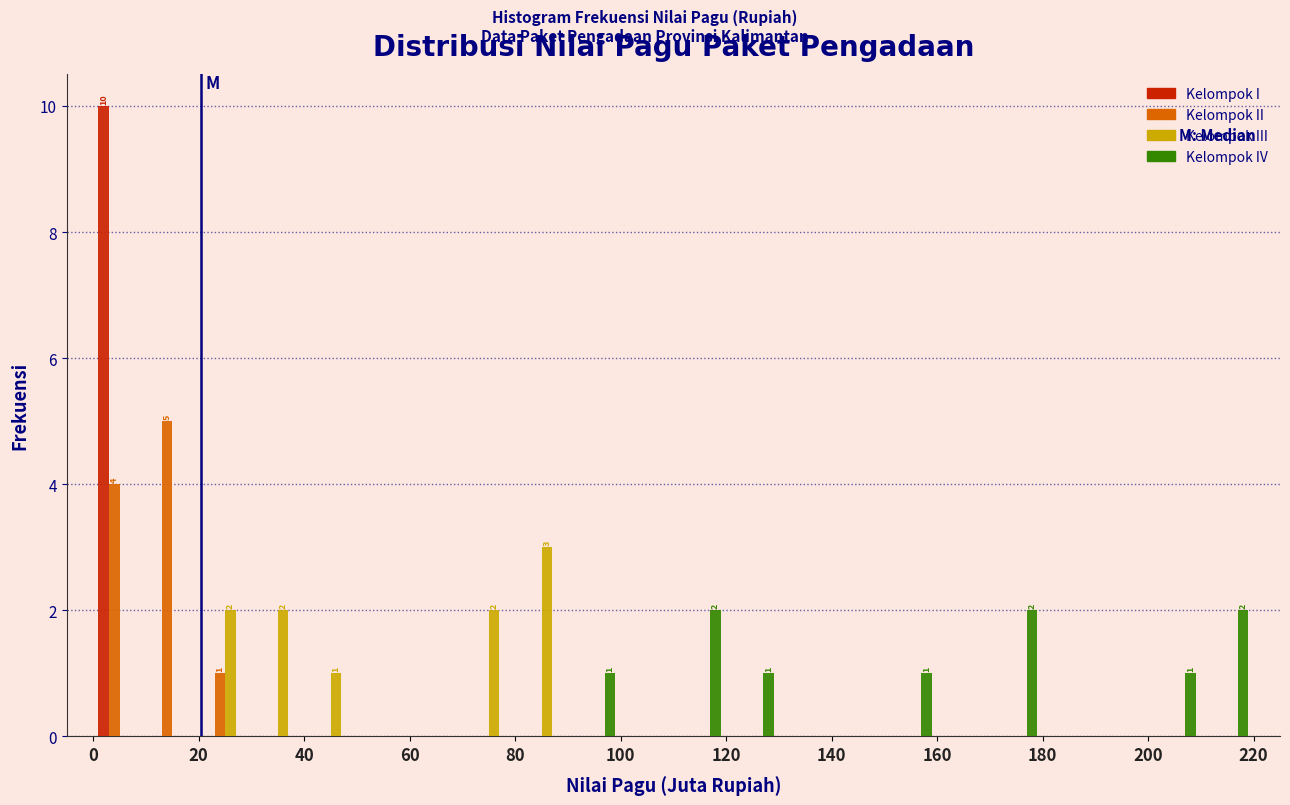

In the Kelompok II series, which range on the x-axis has the tallest bar?

10 to 20